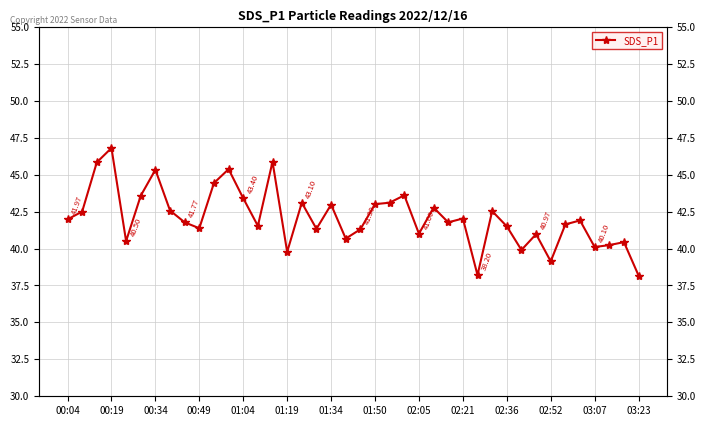

Where is the data nearest to the value 42?

00:04